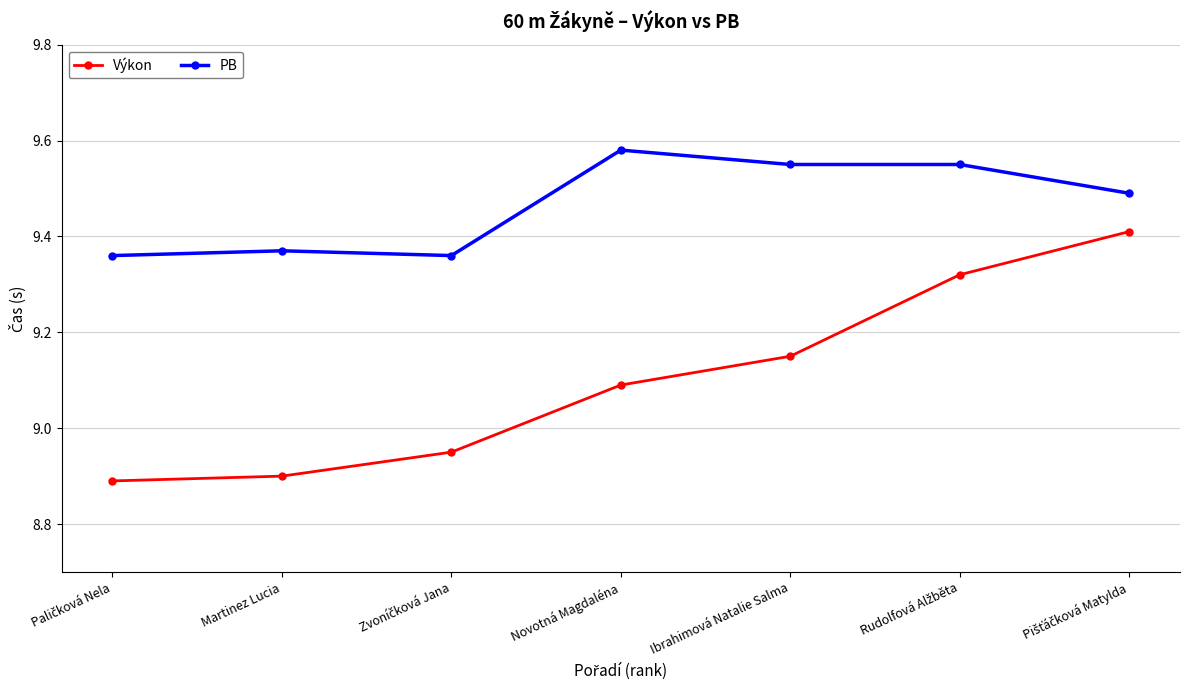

True or false: PB and Výkon cross at least once.

False